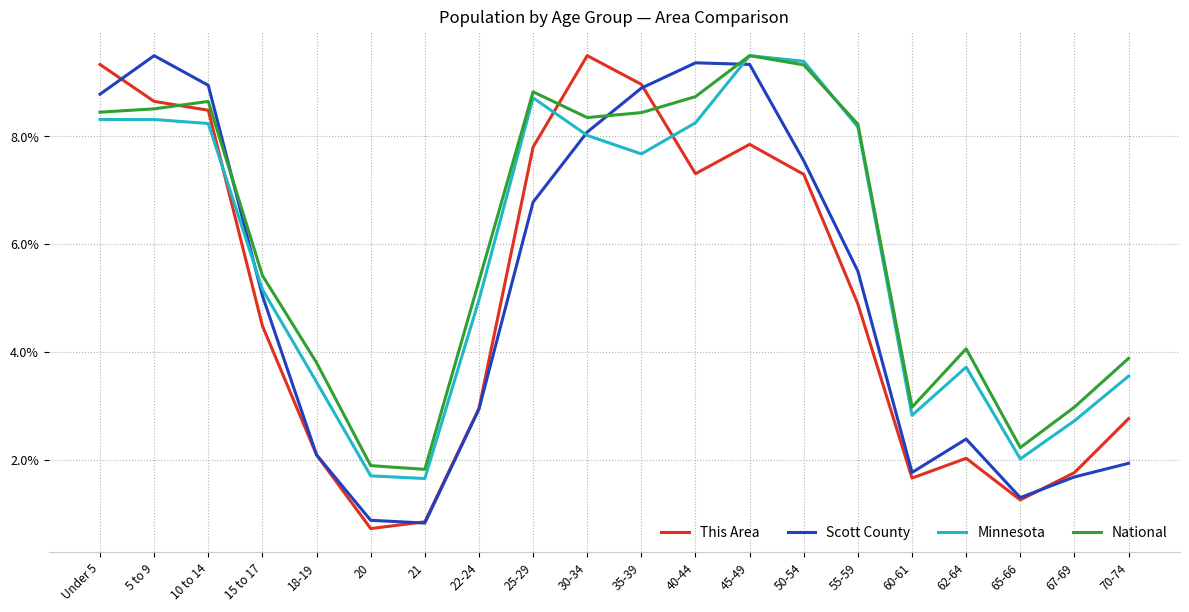

What is the sum of the National values at 30-34 and 25-29?

17.2